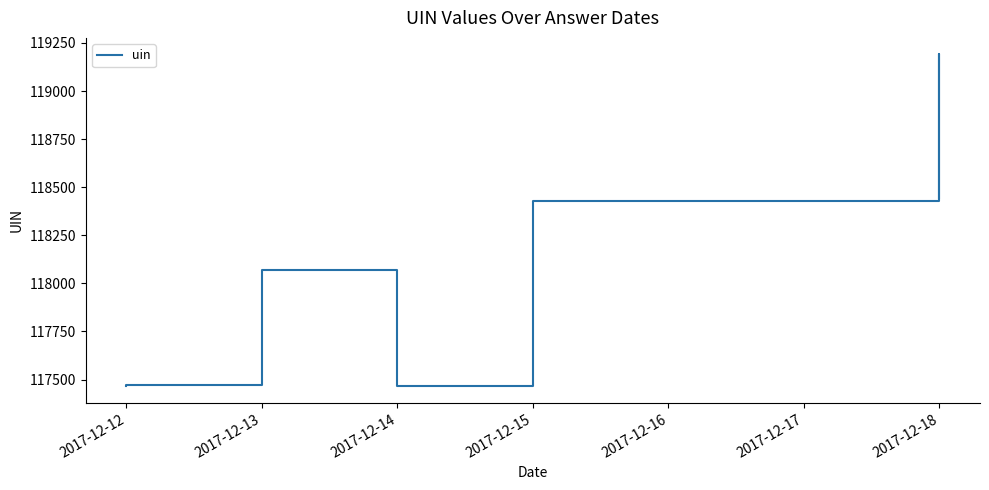

What is the average value?

117894